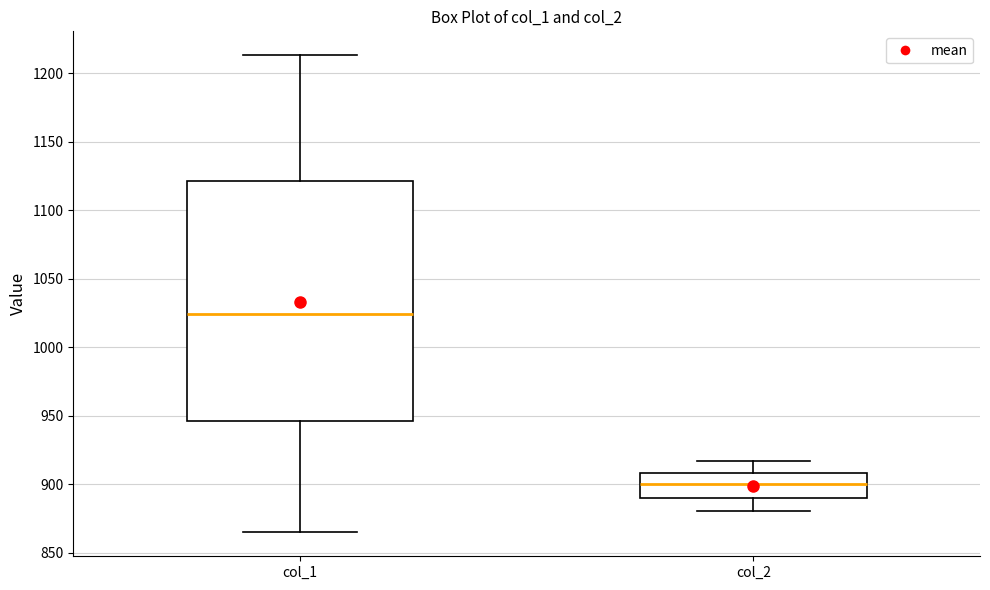

Where is the lower edge of the box for col_1 on the y-axis? The values are not printed on the chart, so give them approximately, as read against the axis.

945